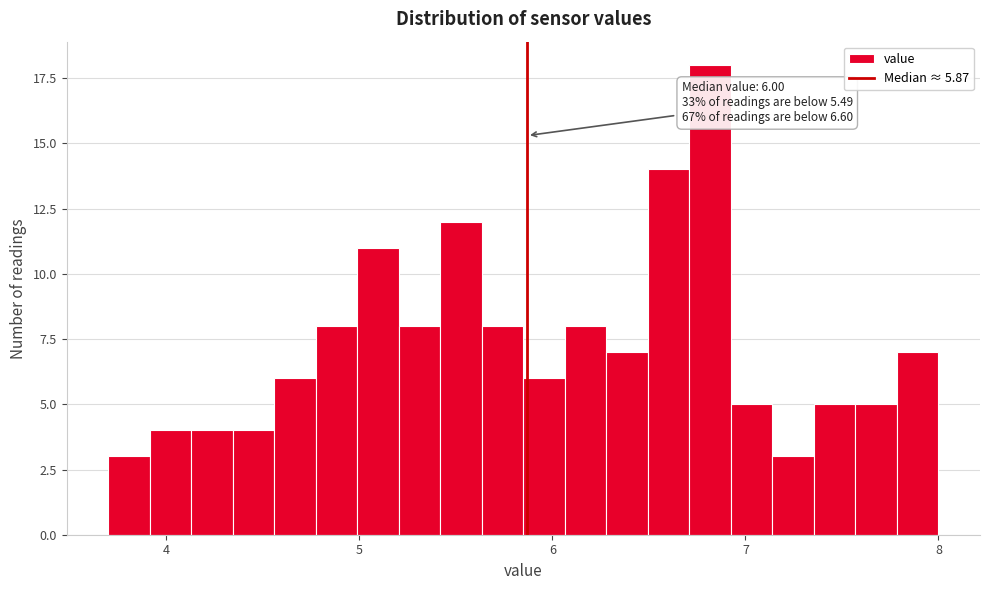

Around what value on the x-axis is the tallest bar? Give the approximate position of its centre, as read against the axis.

6.8